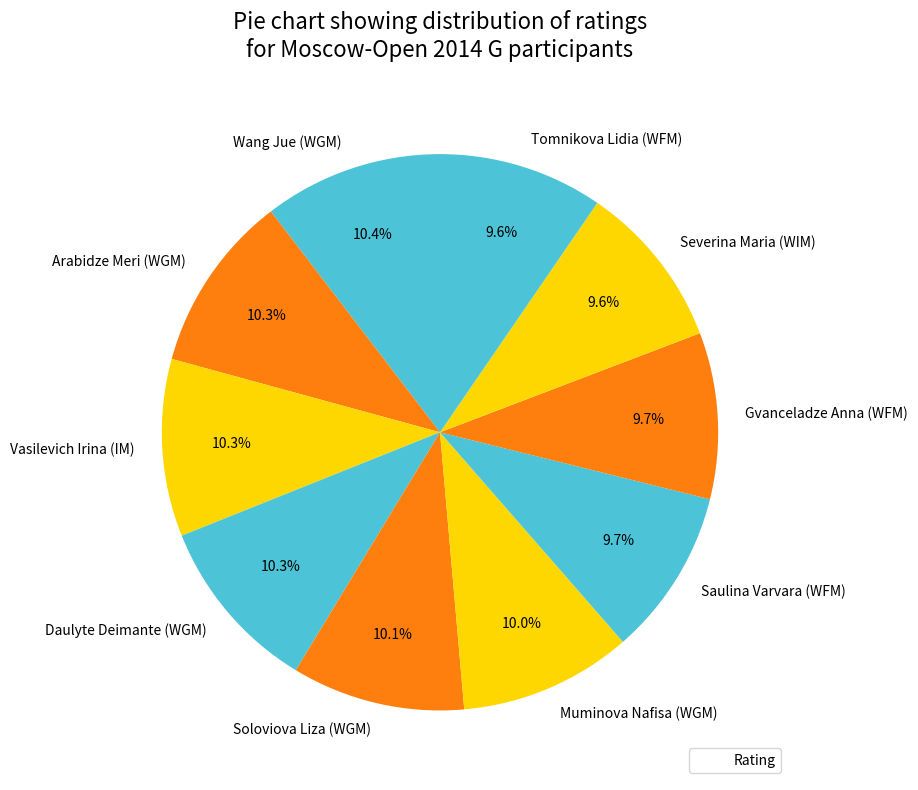

Between Saulina Varvara (WFM) and Wang Jue (WGM), which is larger?

Wang Jue (WGM)